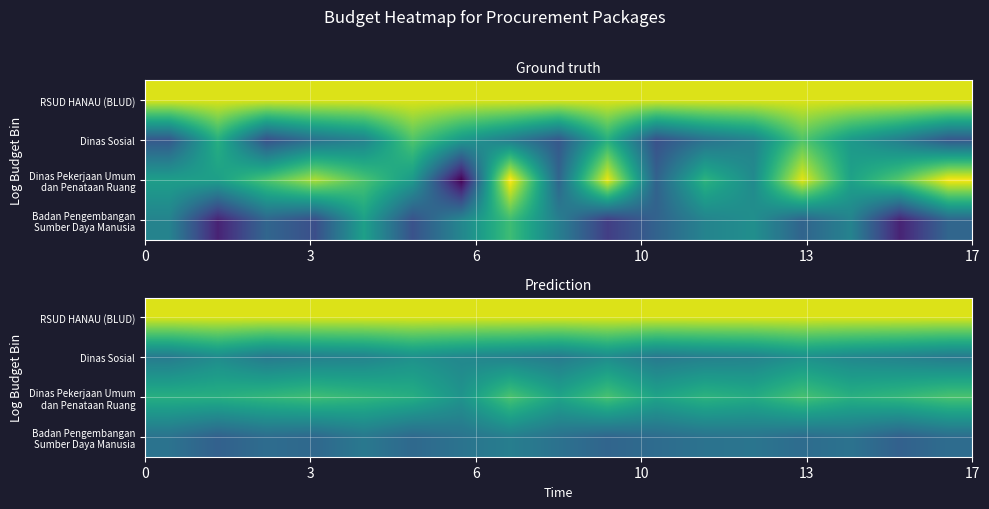

Which series has the widest spread of values?

Dinas Pekerjaan Umum dan Penataan Ruang